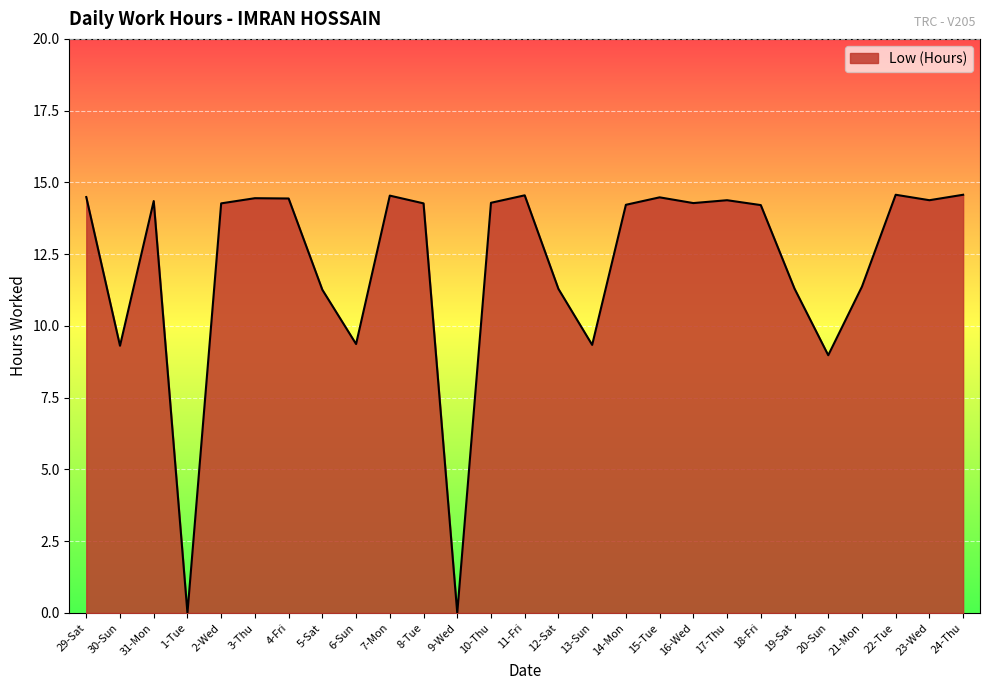

What is the difference between the values at 30-Sun and 14-Mon?

4.9